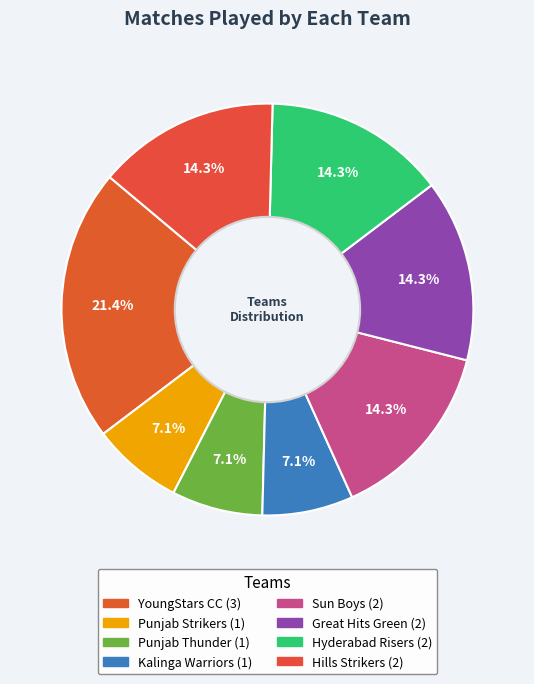

What is the ratio of the value at YoungStars CC to the value at Kalinga Warriors?

3.0